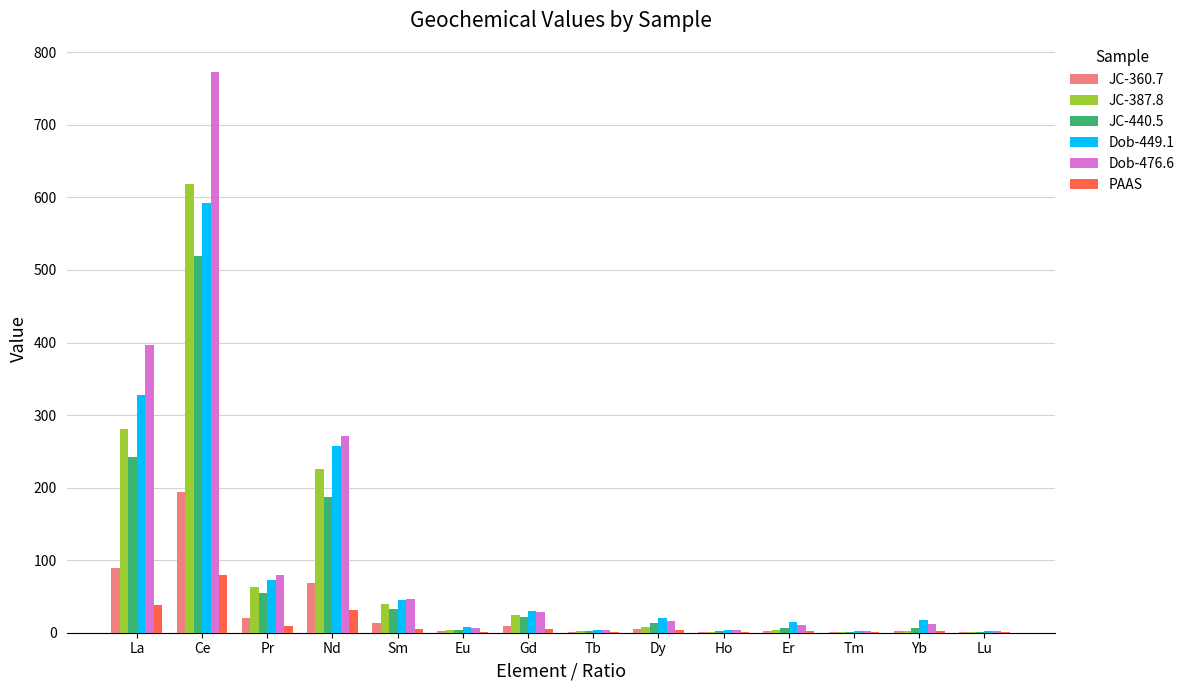

Is the value of JC-440.5 at La greater than the value of JC-387.8 at Yb?

Yes